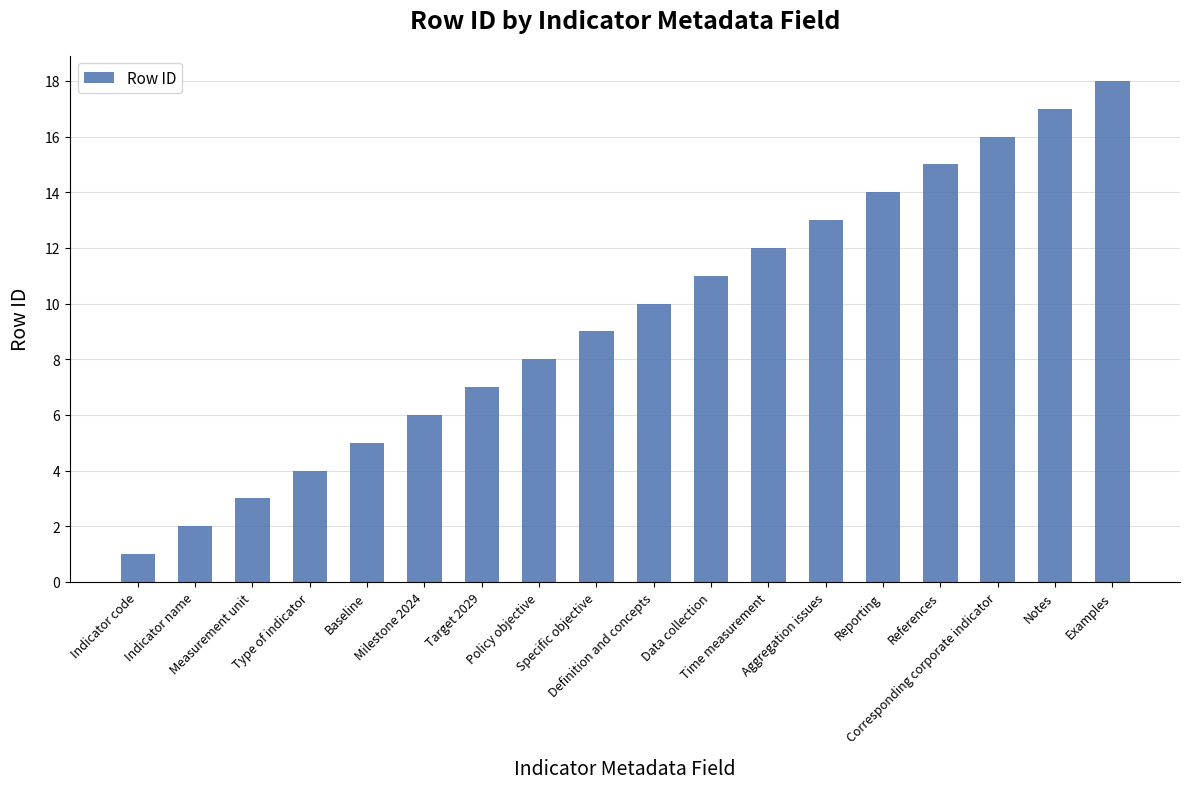

Count the number of data series in this chart.

1